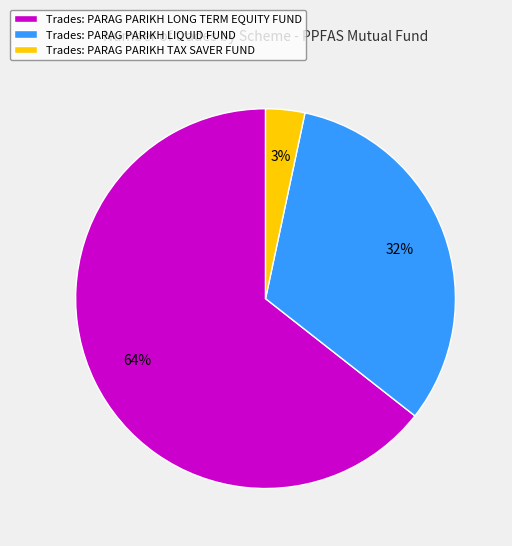

To the nearest percent, what is the average slice percentage?

33%